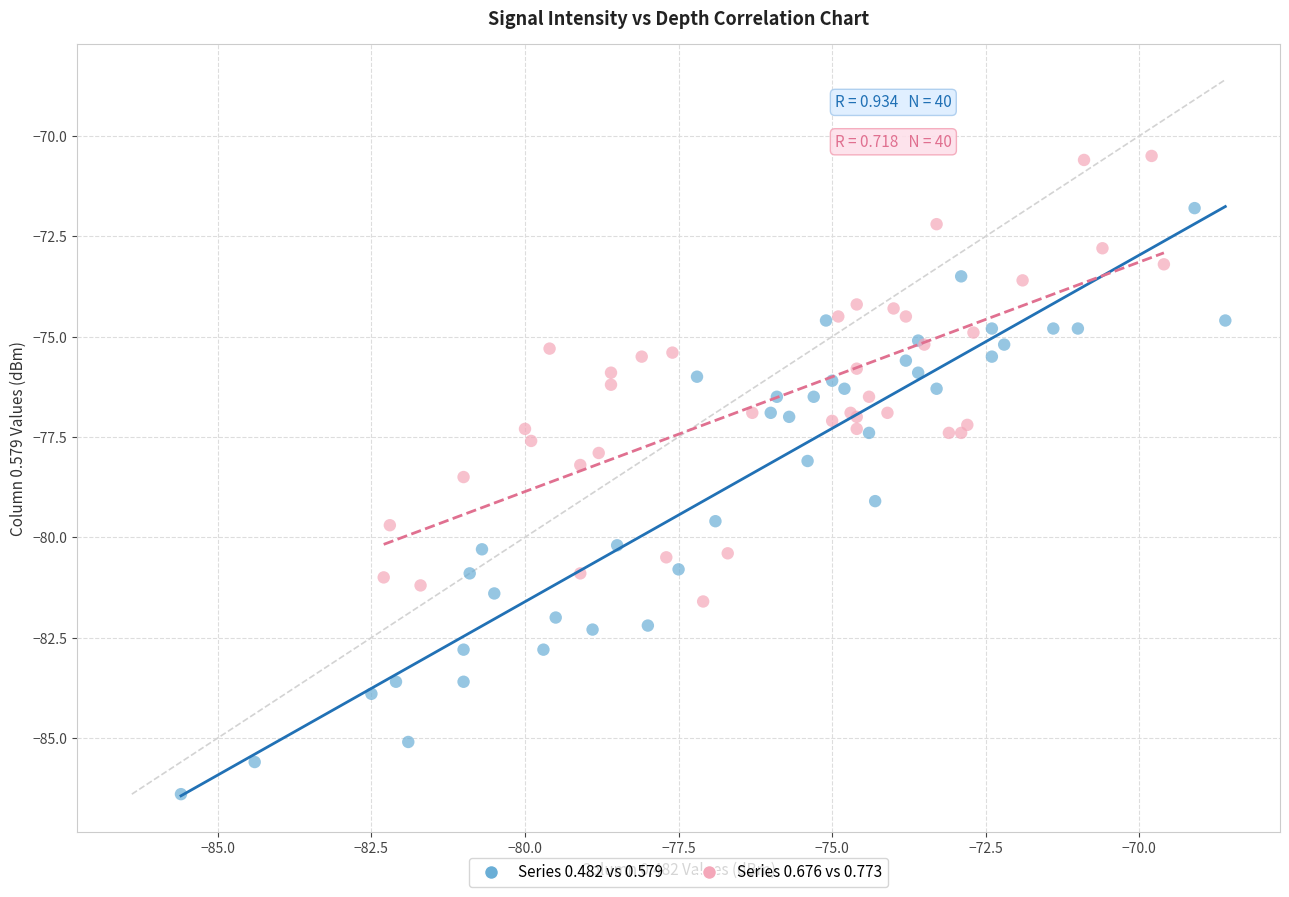

Which series contains the highest Y value?

Series 0.676 vs 0.773